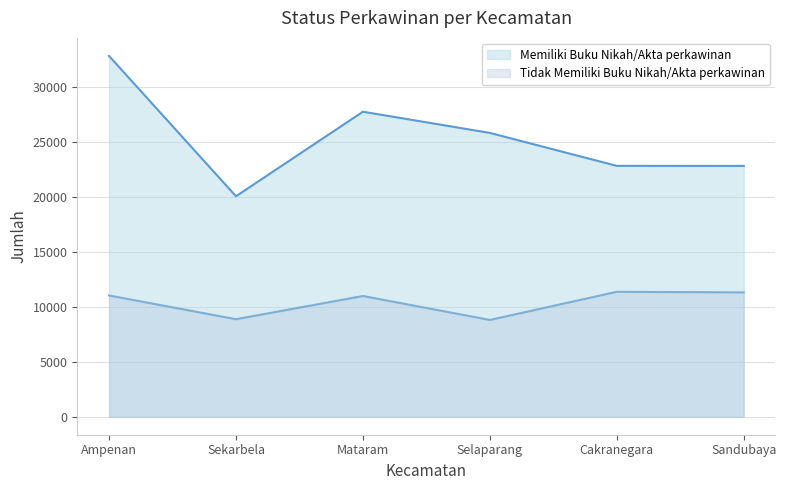

True or false: Tidak Memiliki Buku Nikah/Akta perkawinan and Memiliki Buku Nikah/Akta perkawinan cross at least once.

False